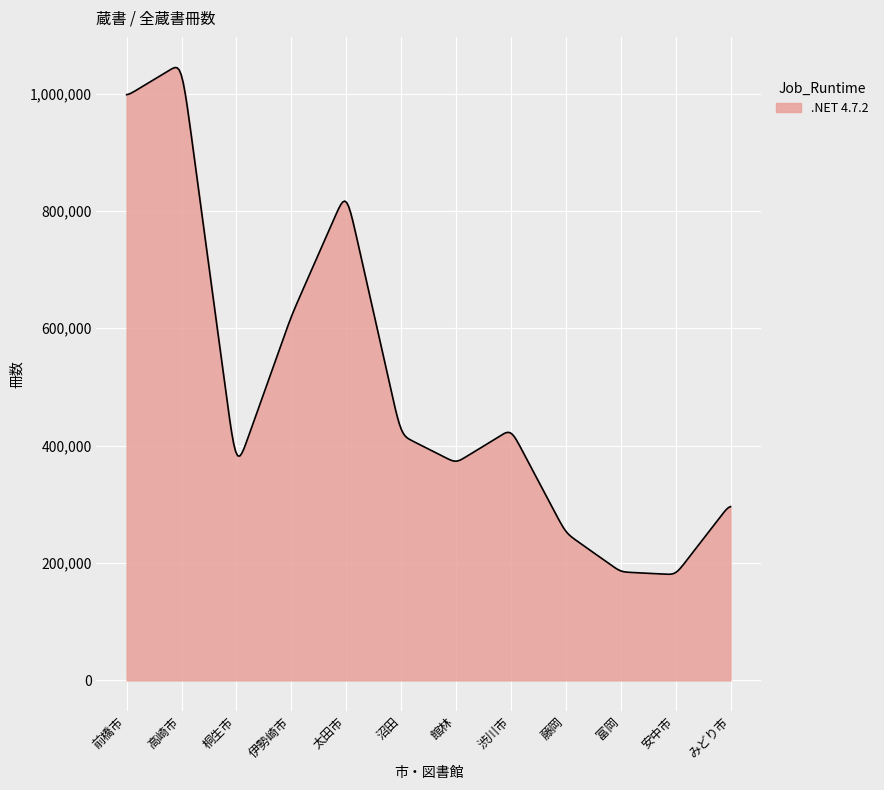

What is the minimum value shown in the chart?

180860.4